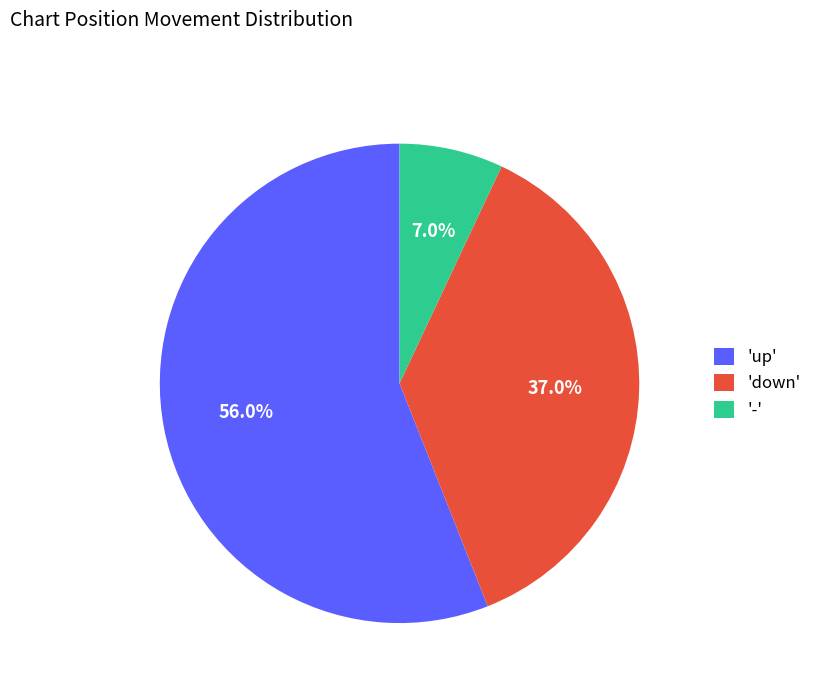

Count the number of slices in the pie.

3